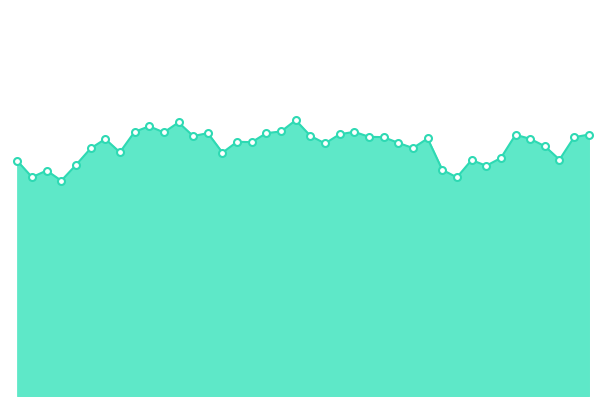

Is this an area chart (filled region under the line)?

Yes